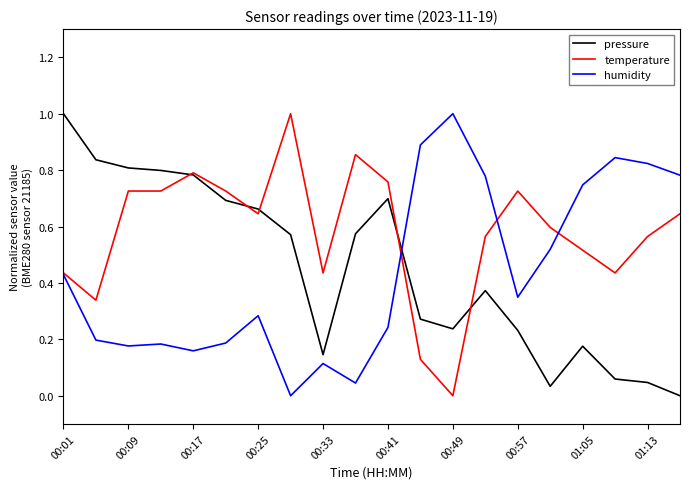

What is the difference between the maximum and second lowest values in the humidity series?

1.0